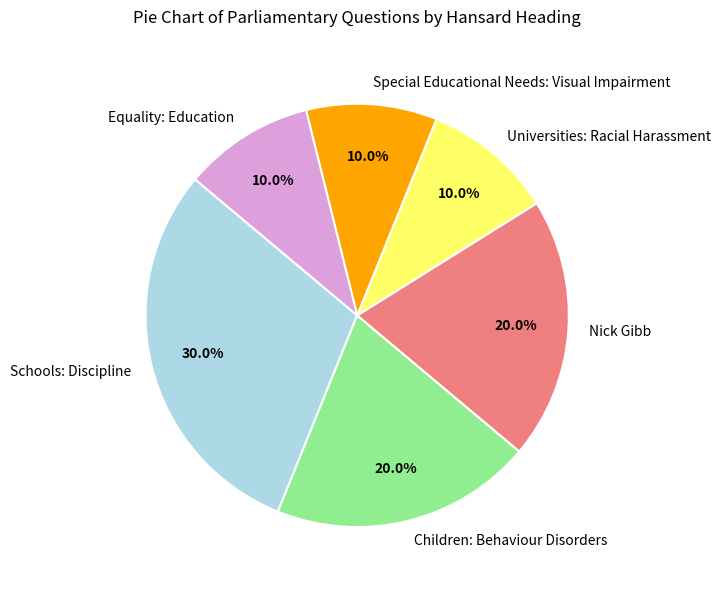

Between Schools: Discipline and Nick Gibb, which is larger?

Schools: Discipline